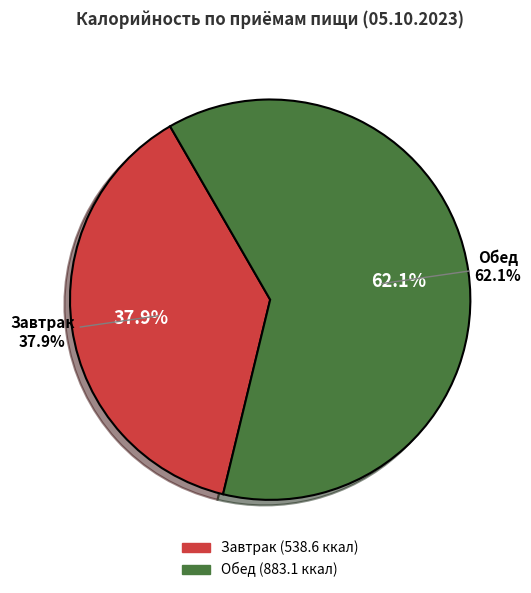

The Обед slice represents 62% of the pie. True or false?

True